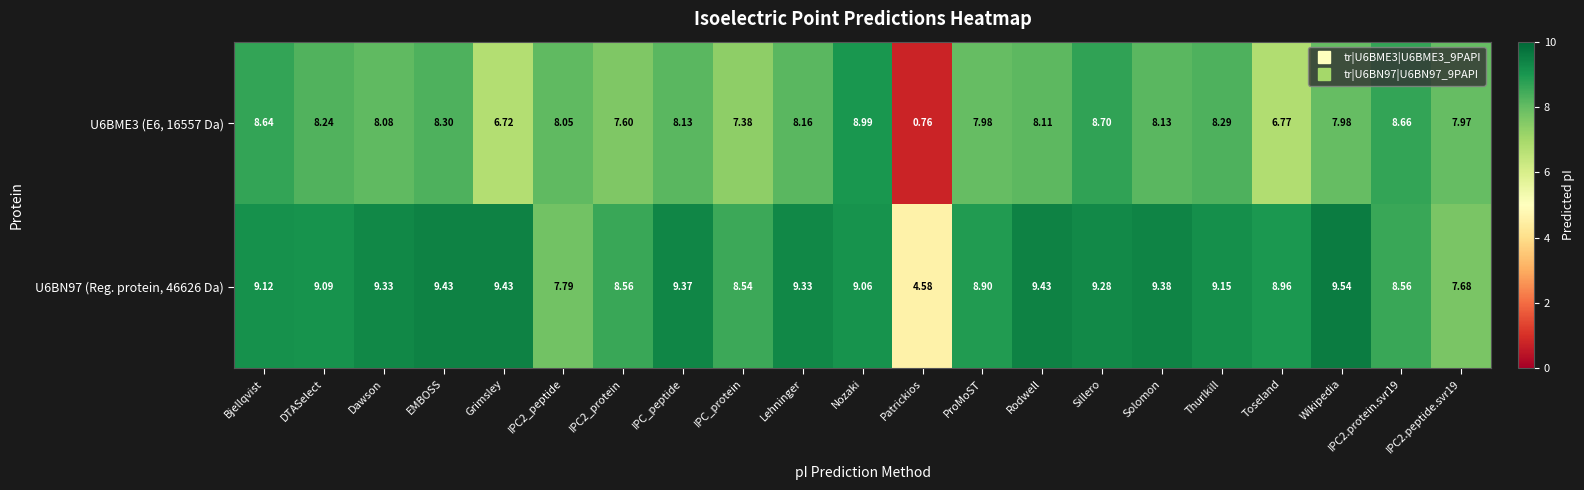

At which label is U6BME3 (E6, 16557 Da) closest to 4?

Grimsley